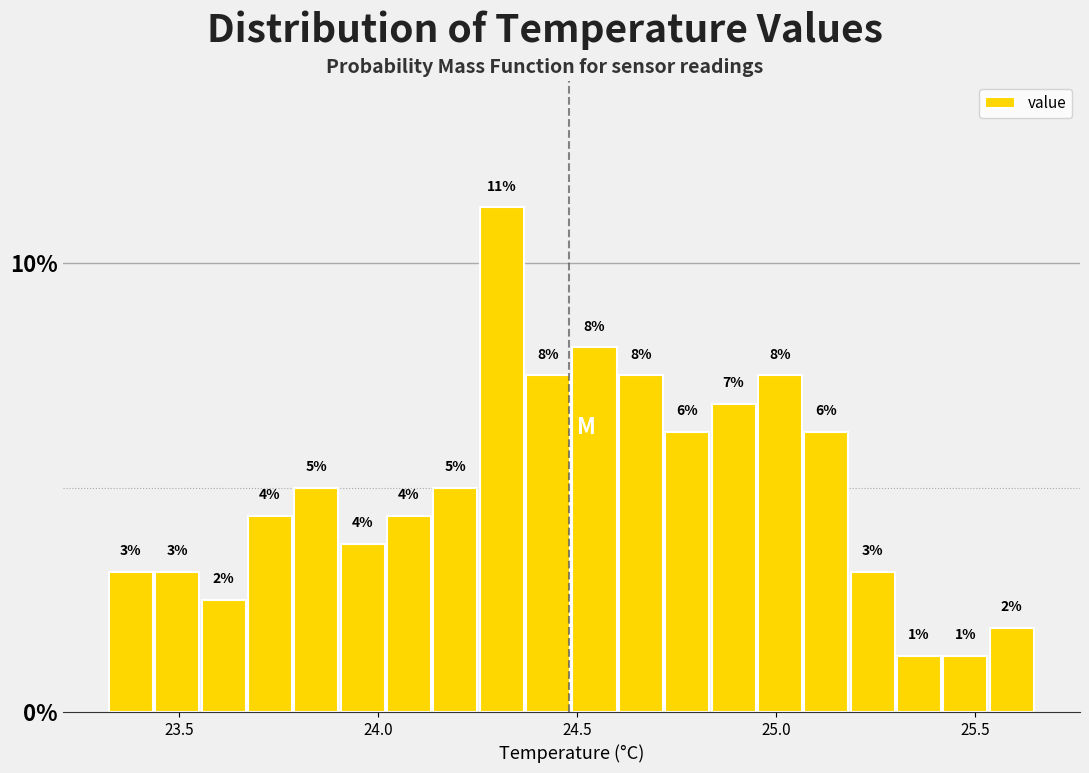

Read against the x-axis, roughly where is the centre of the tallest bar?

24.30